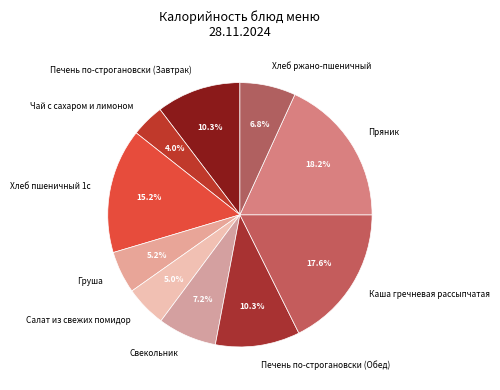

Is it true that Чай с сахаром и лимоном is 4% of the pie?

True